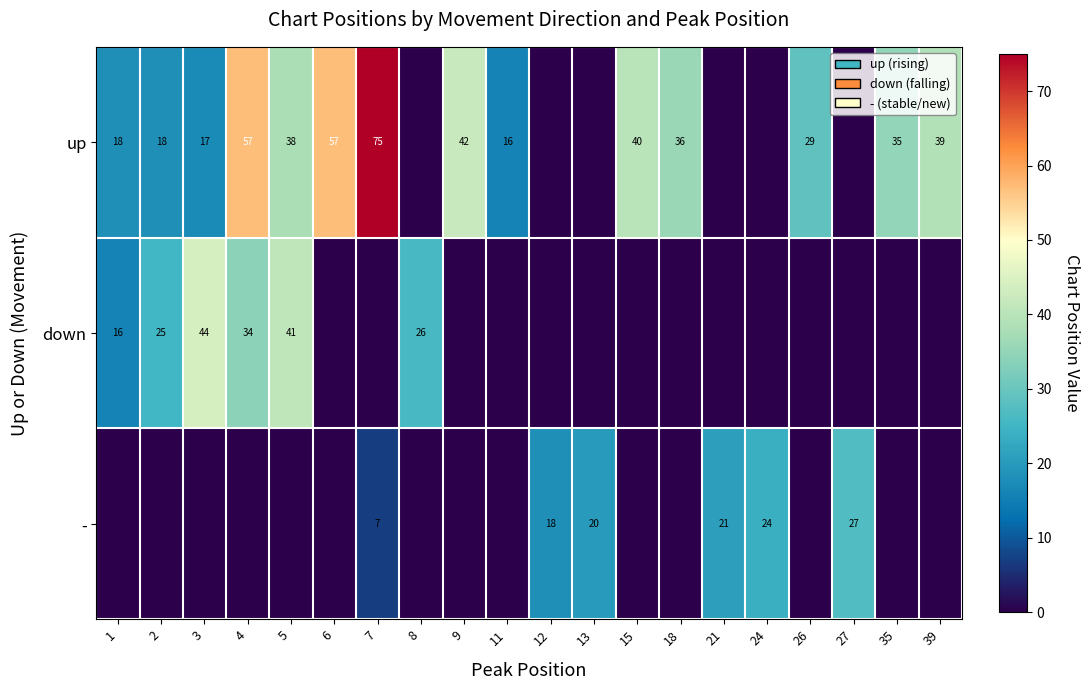

True or false: up has a value of 39 at 39.

True